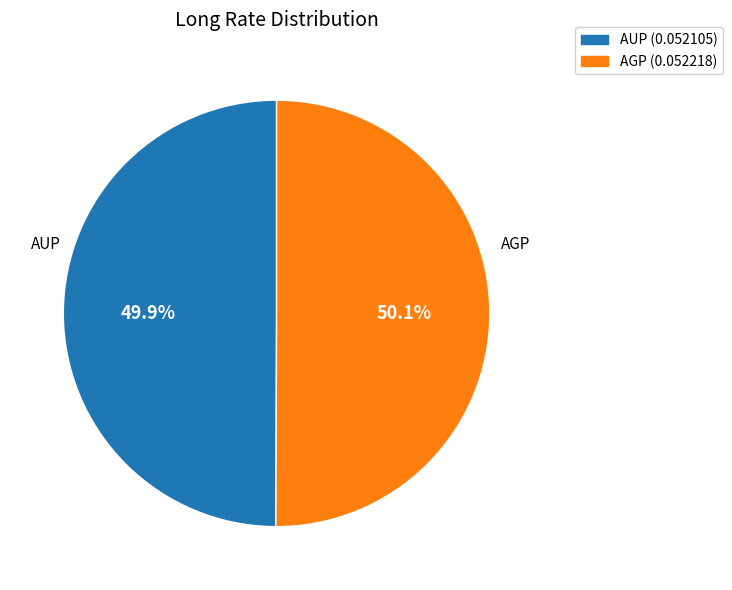

Combined, do AUP and AGP account for over 50%?

Yes